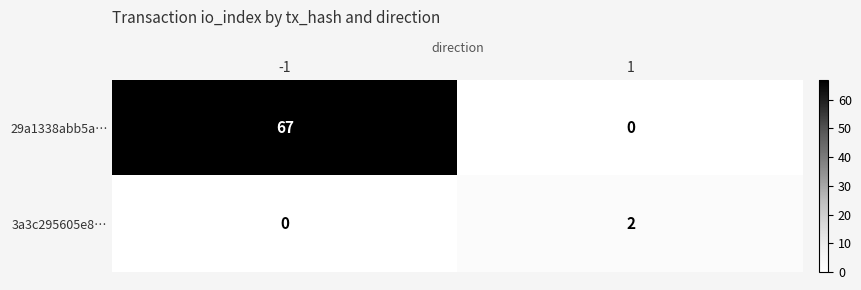

Rank the categories by 3a3c295605e8… value from highest to lowest.

1, -1